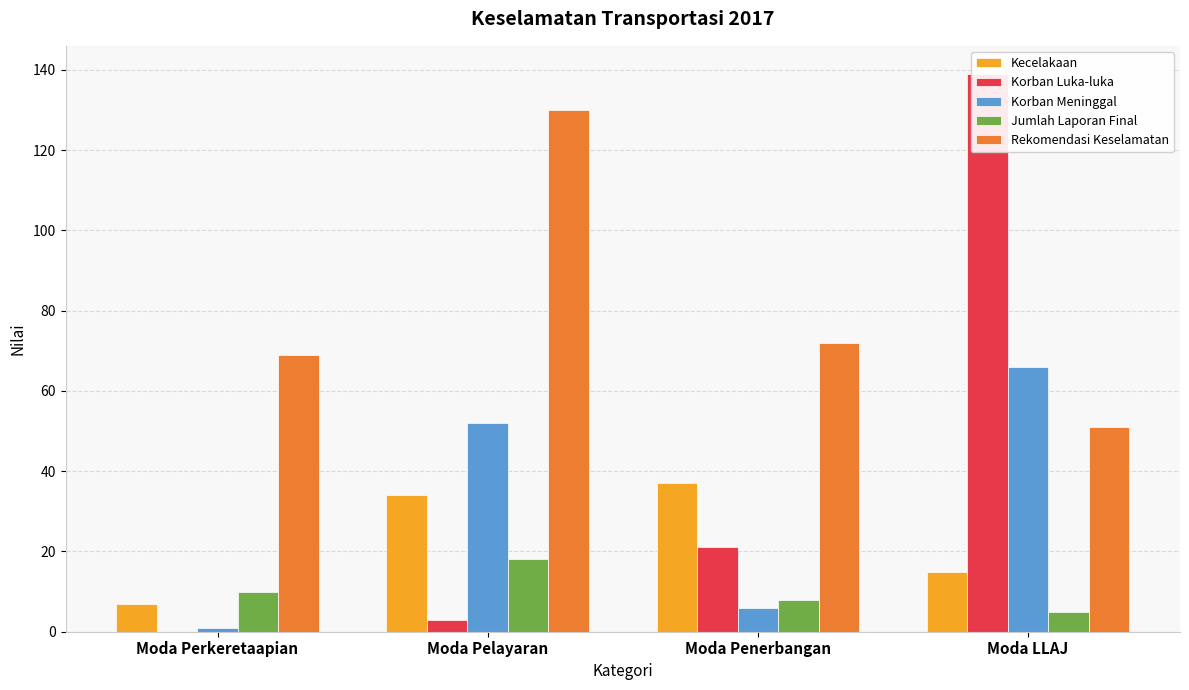

Which series changed the most between Moda Perkeretaapian and Moda Penerbangan?

Kecelakaan